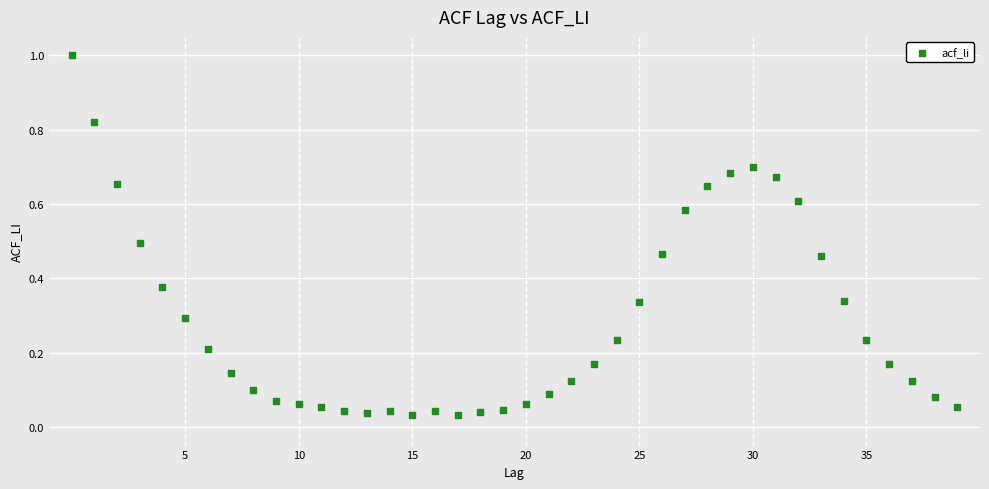

What is the range of Y values (max minus min)?

1.0